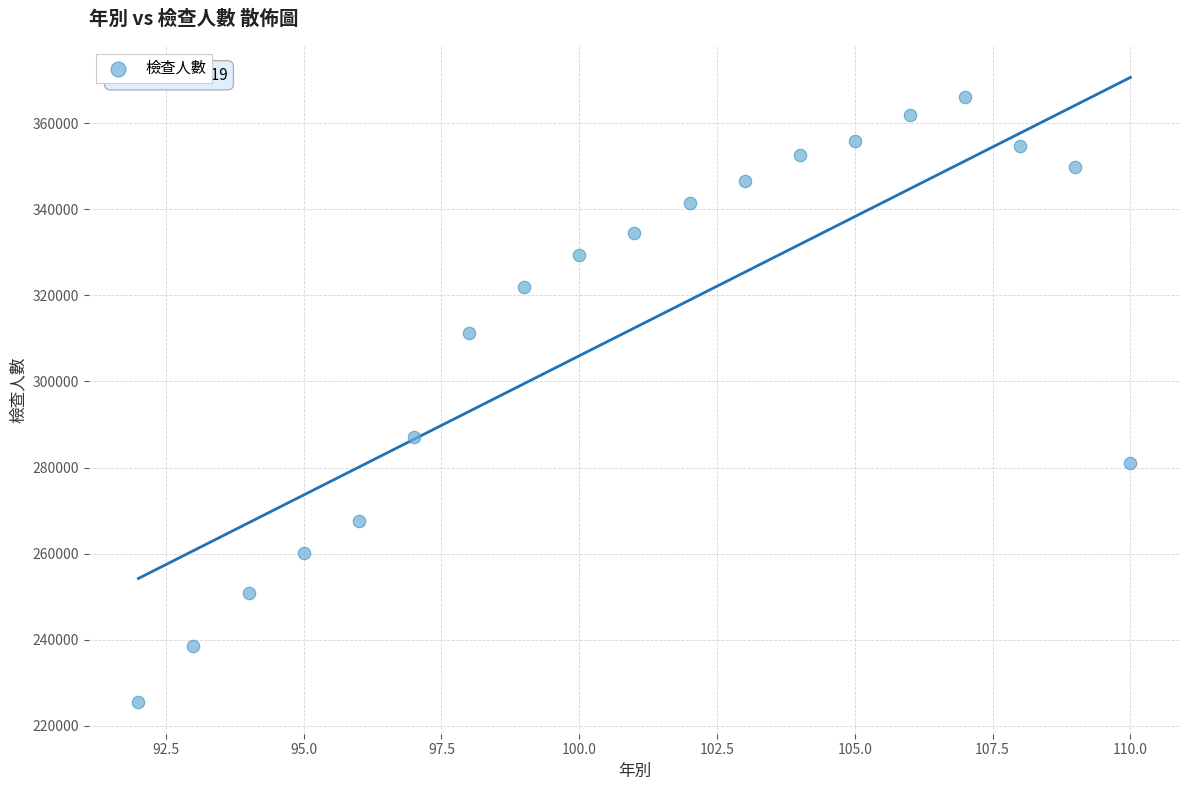

What Y value in the scatter plot is closest to 295734?

287085